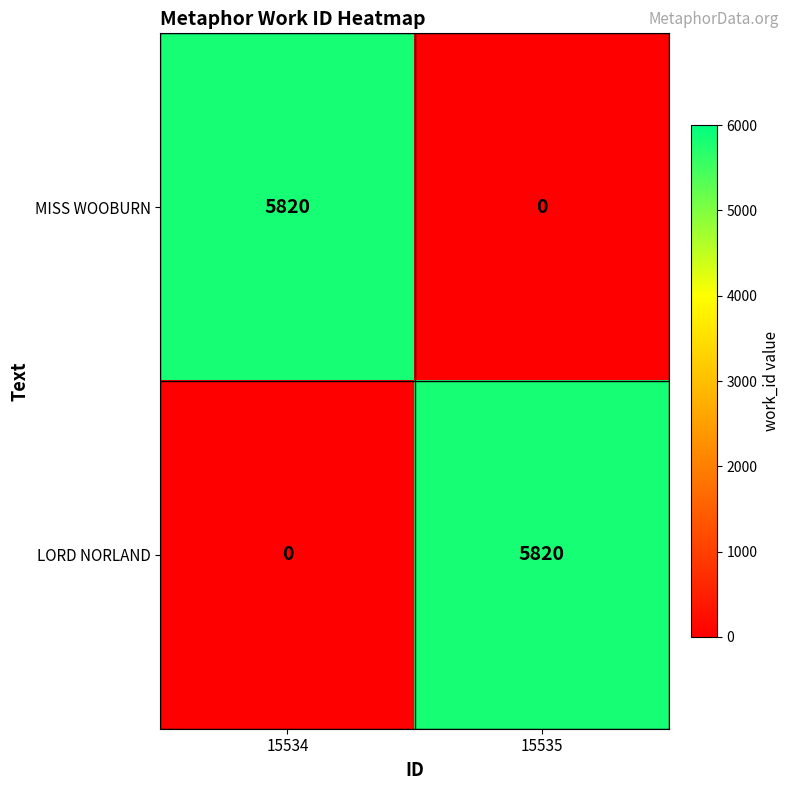

What is the total value across all series at 15534?

5820